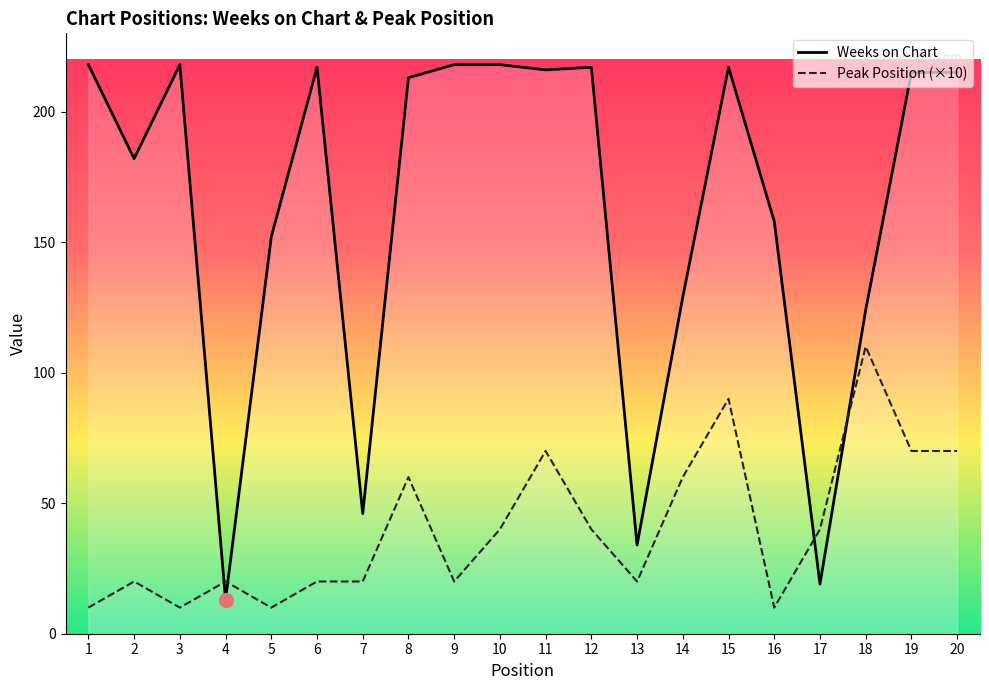

Rank the categories by Weeks on Chart value from lowest to highest.

4, 17, 13, 7, 18, 14, 5, 16, 2, 8, 19, 20, 11, 6, 12, 15, 1, 3, 9, 10